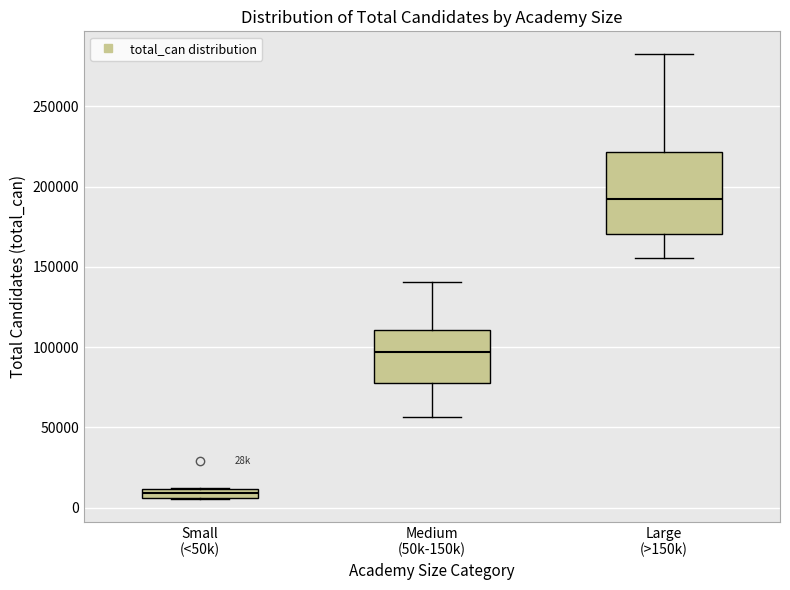

Where is the upper edge of the box for Large (>150k) on the y-axis? The values are not printed on the chart, so give them approximately, as read against the axis.

220000